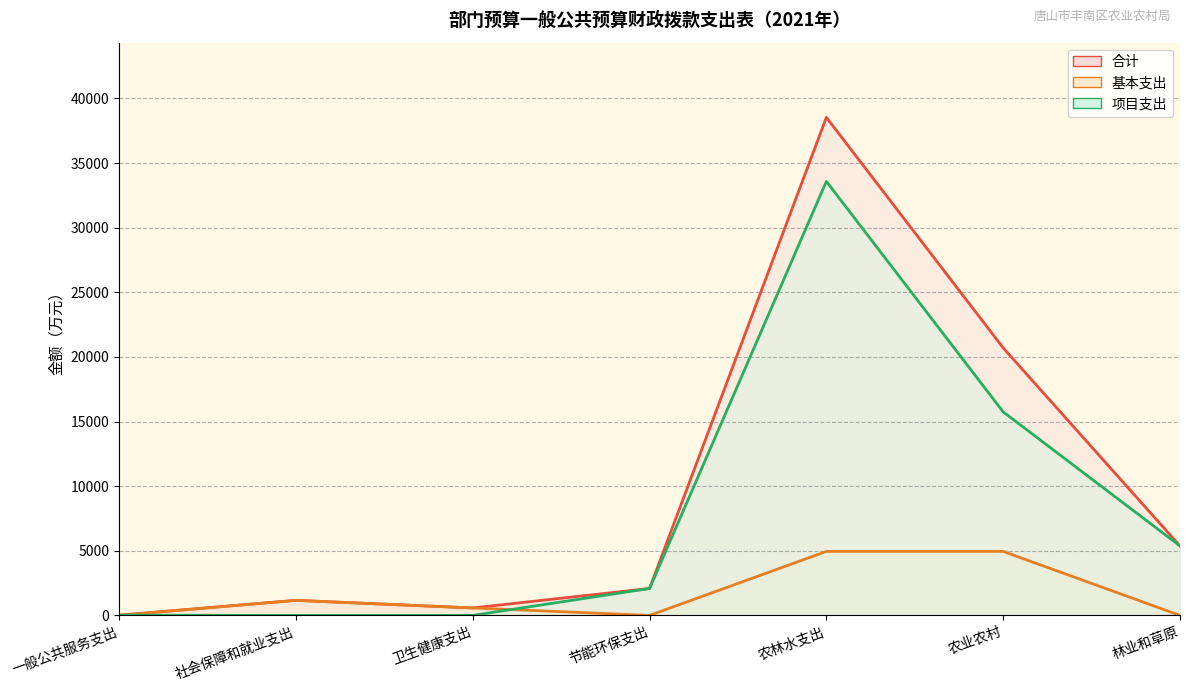

List the labels in order of 基本支出 value, smallest first.

一般公共服务支出, 节能环保支出, 林业和草原, 卫生健康支出, 社会保障和就业支出, 农林水支出, 农业农村